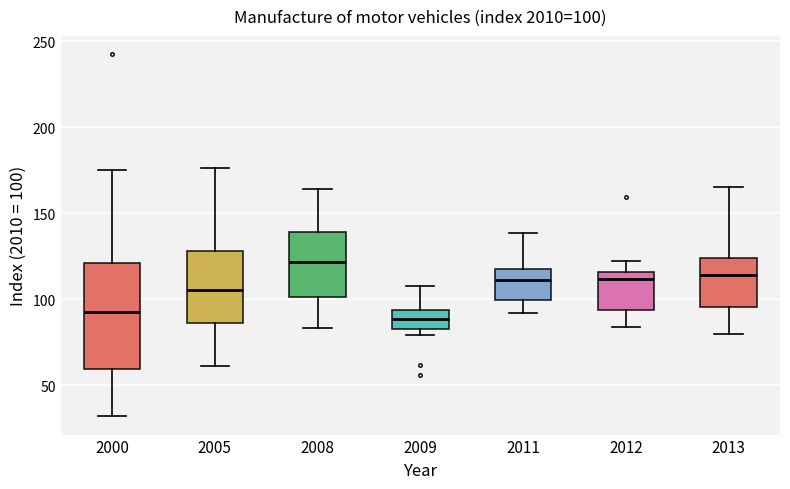

Comparing the boxes themselves (not the whiskers), which one is the tallest?

2000